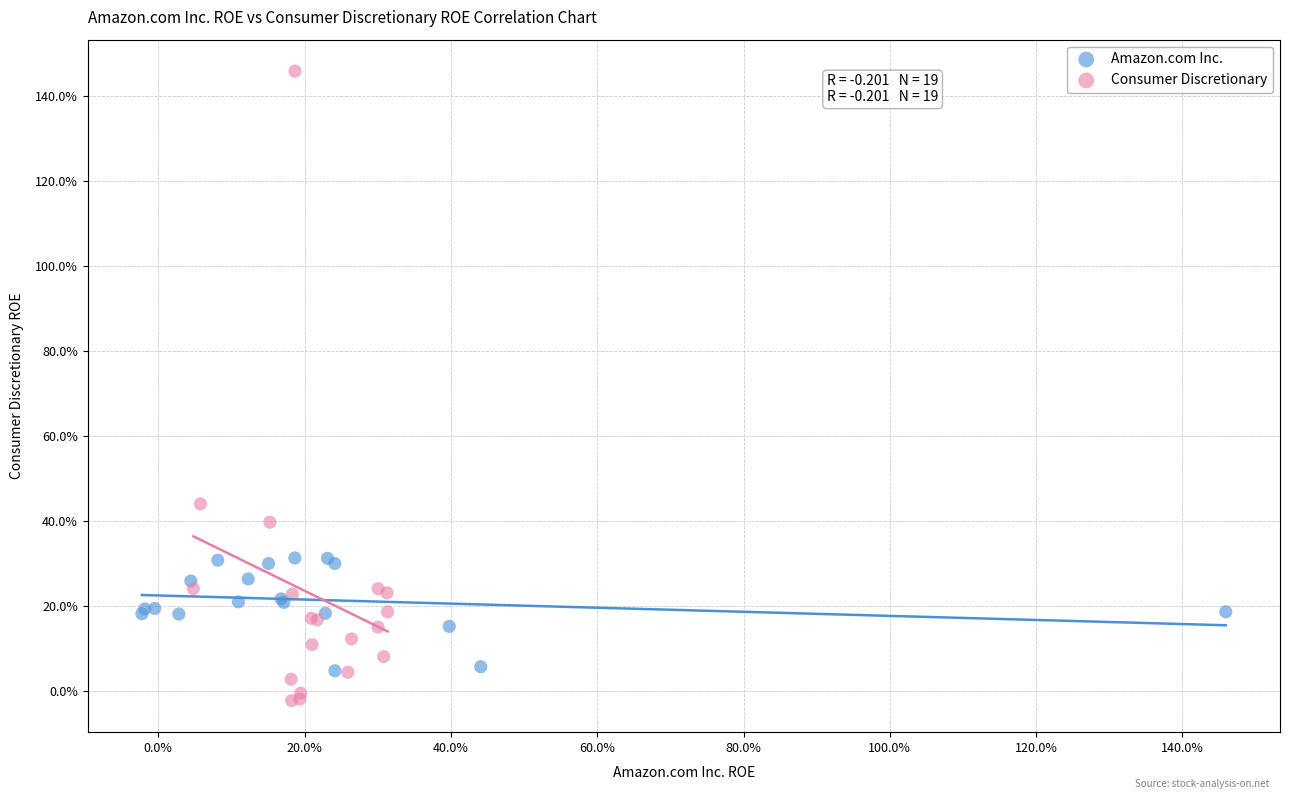

Which series contains the lowest Y value?

Consumer Discretionary